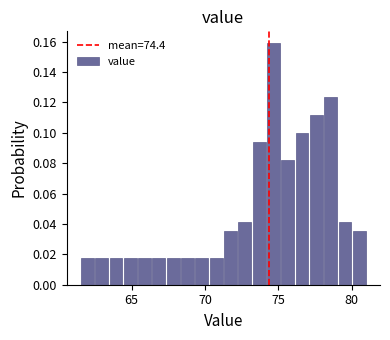

Around what value on the x-axis is the tallest bar? Give the approximate position of its centre, as read against the axis.

74.5